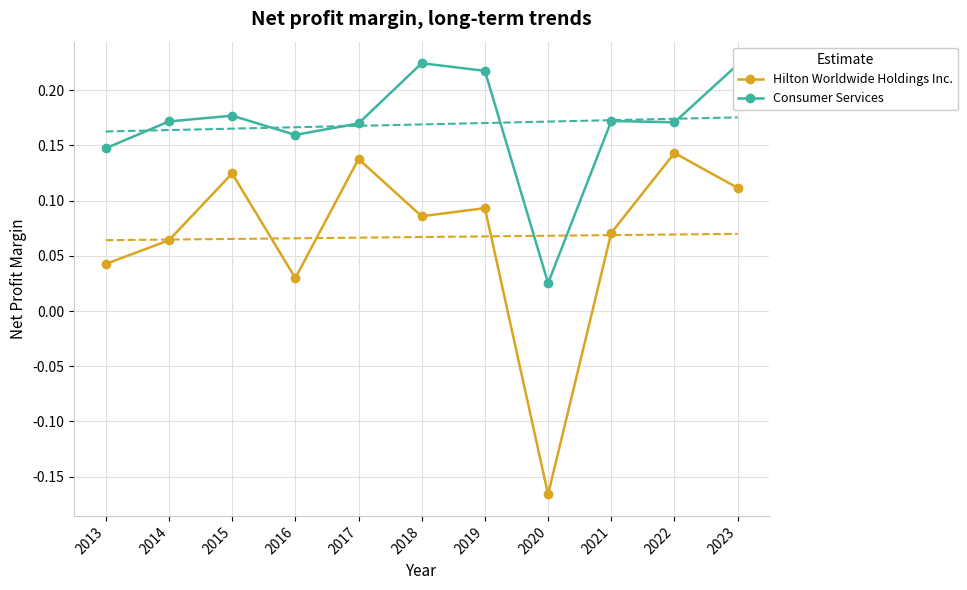

Between 2023 and 2019, which is larger?

2023